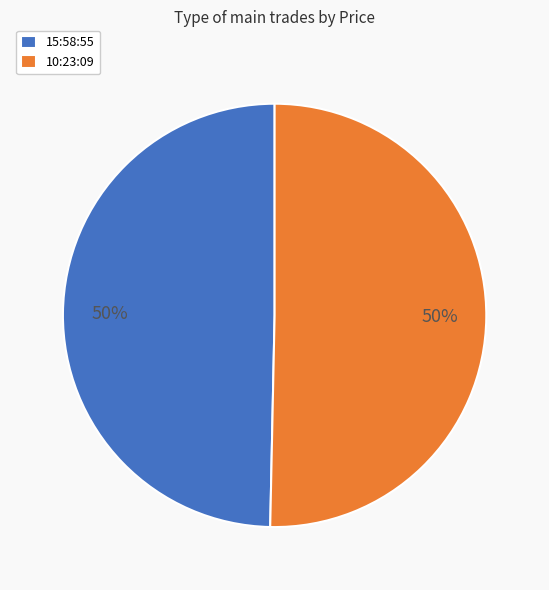

Is the sum of 15:58:55 and 10:23:09 greater than half?

Yes